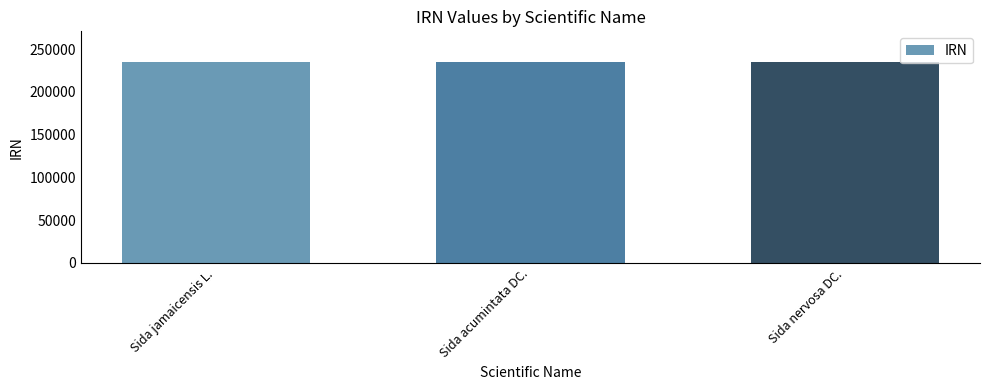

What is the sum of all values?

706703